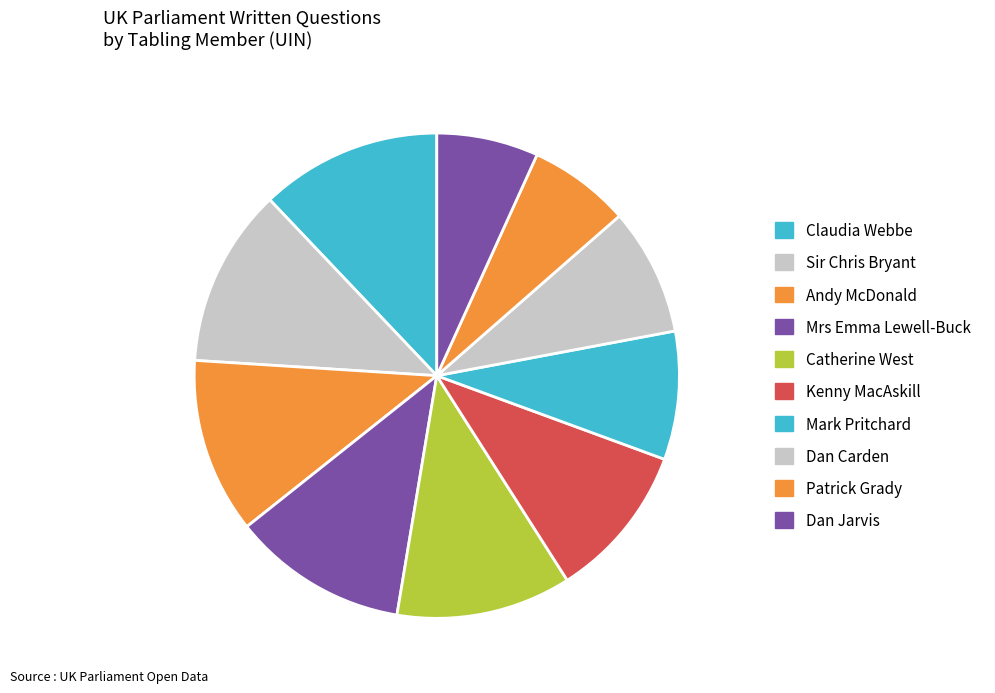

What percentage is the Patrick Grady slice, to the nearest percent?

7%